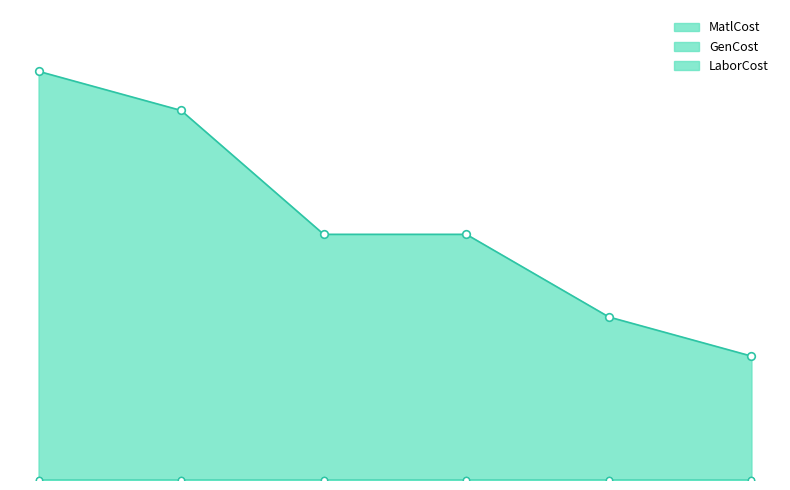

Which series has the widest spread of Y values?

MatlCost